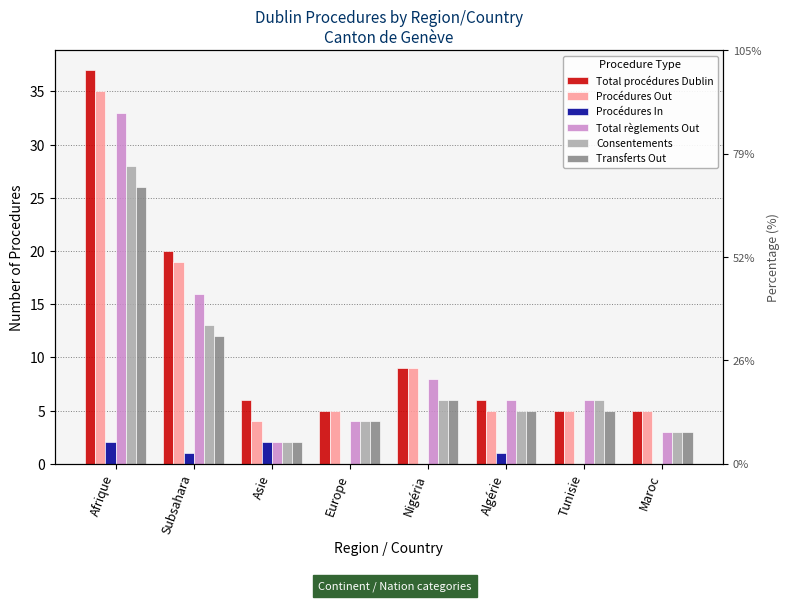

At which label does Procédures Out first exceed 5?

Afrique